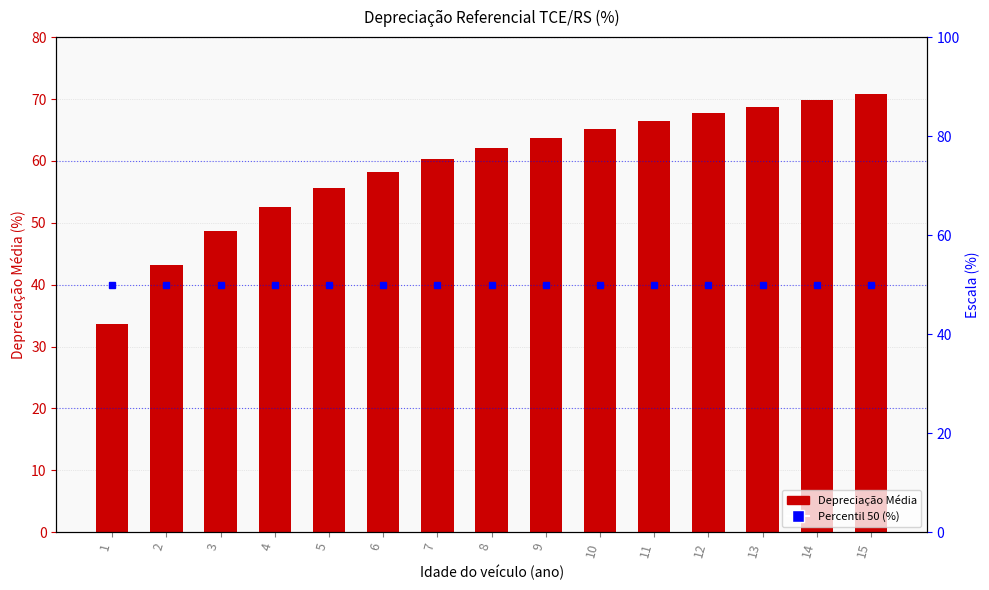

True or false: Percentil (%) has a value of 77.5 at 2.

False